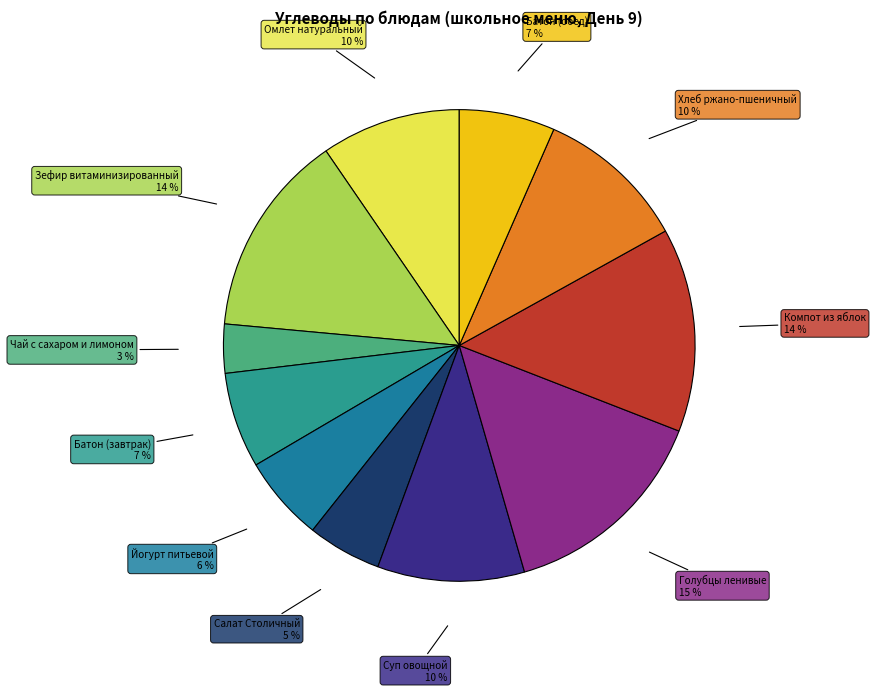

Rank the categories by value from lowest to highest.

Чай с сахаром и лимоном, Салат Столичный, Йогурт питьевой, Батон (завтрак), Батон (обед), Омлет натуральный, Суп овощной, Хлеб ржано-пшеничный, Зефир витаминизированный, Компот из яблок, Голубцы ленивые